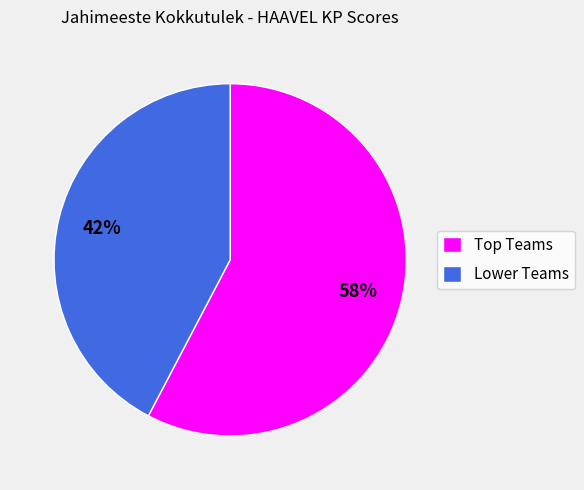

How many segments does this pie chart have?

2